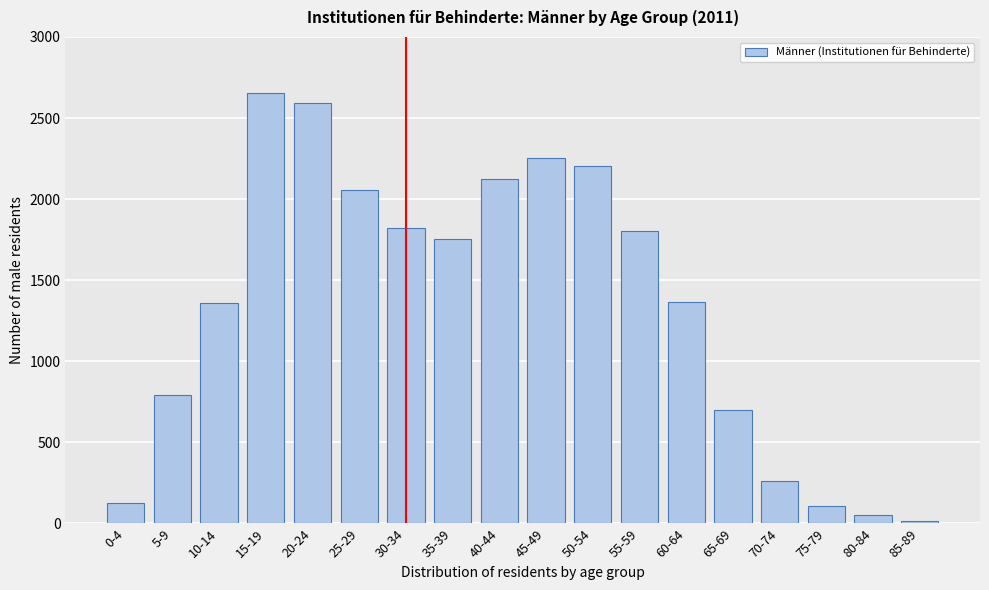

What is the label of the 2nd bar from the right?

80-84